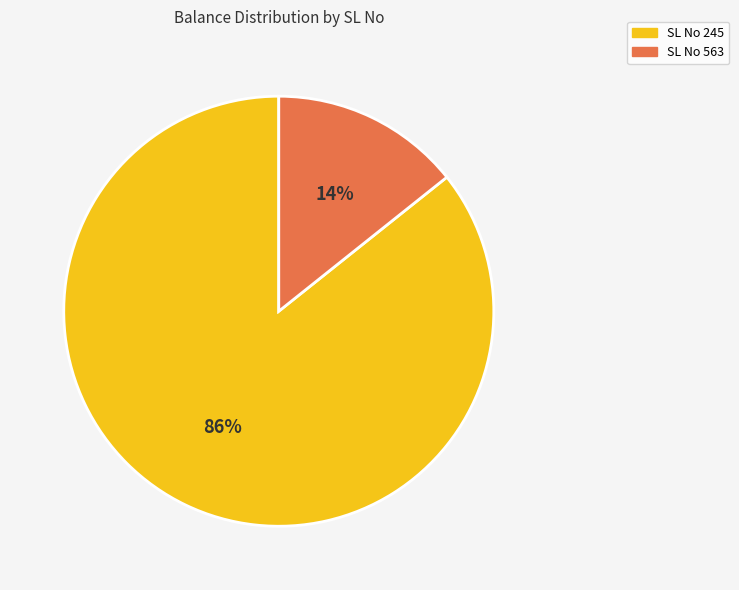

Is there a majority slice in this chart?

Yes